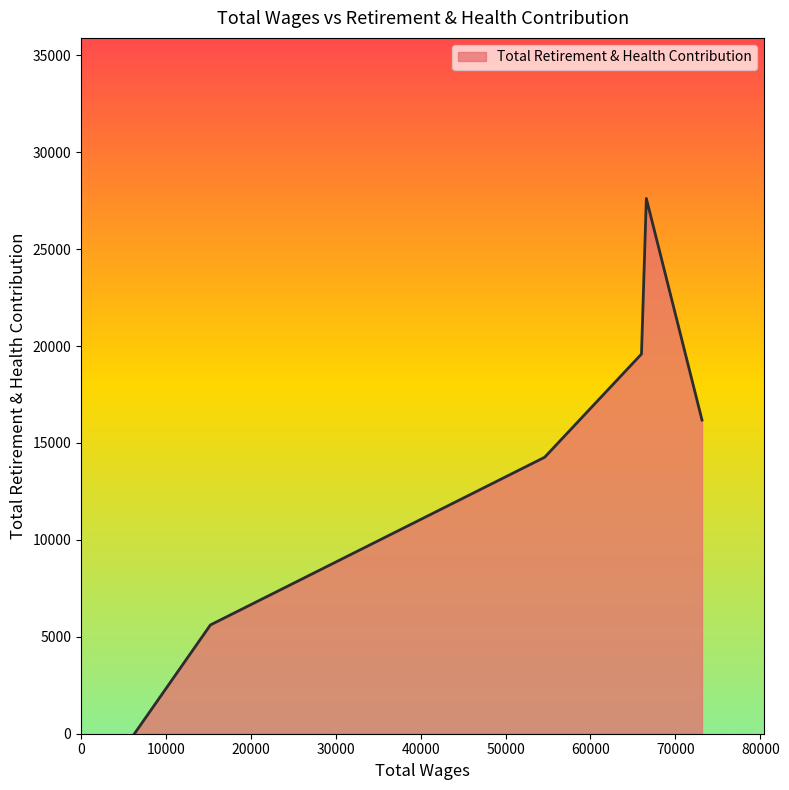

How many series are shown in this chart?

1